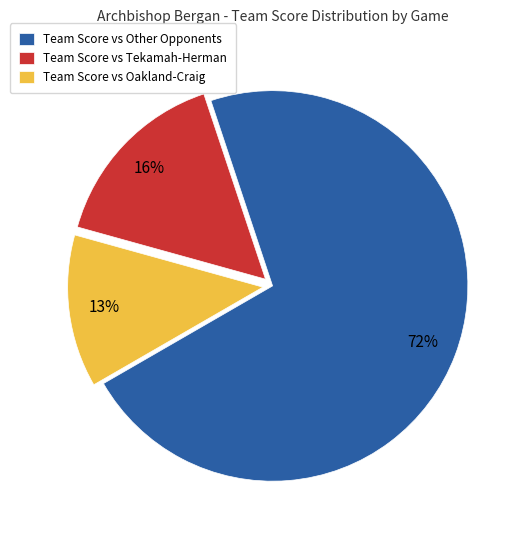

Approximately how many times larger is the value at Team Score vs Oakland-Craig compared to Team Score vs Tekamah-Herman?

0.8